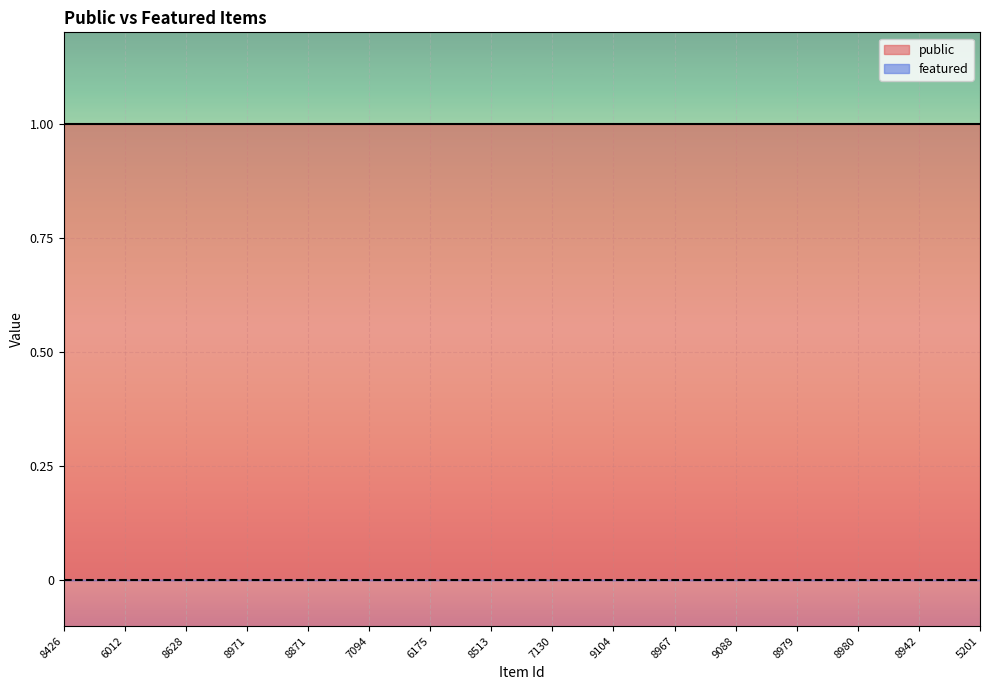

Which series has the largest total across all categories?

public